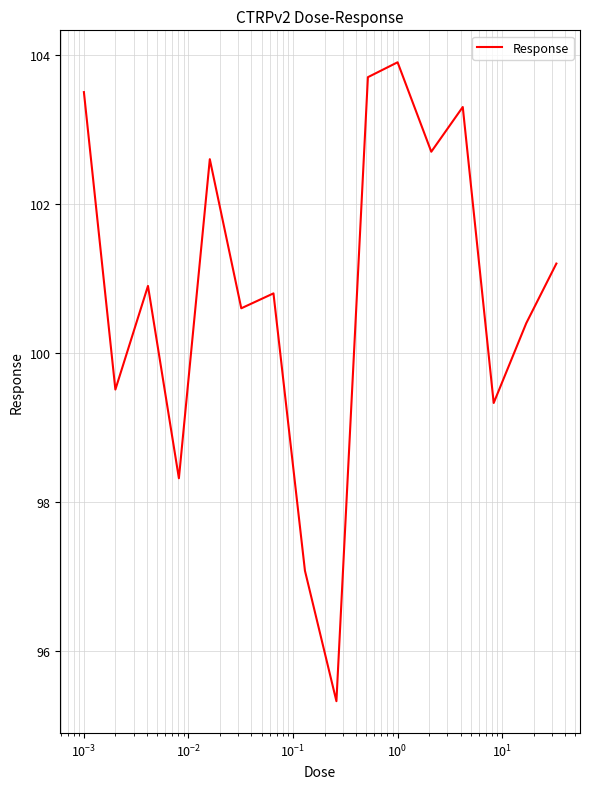

What is the maximum value shown in the chart?

103.9